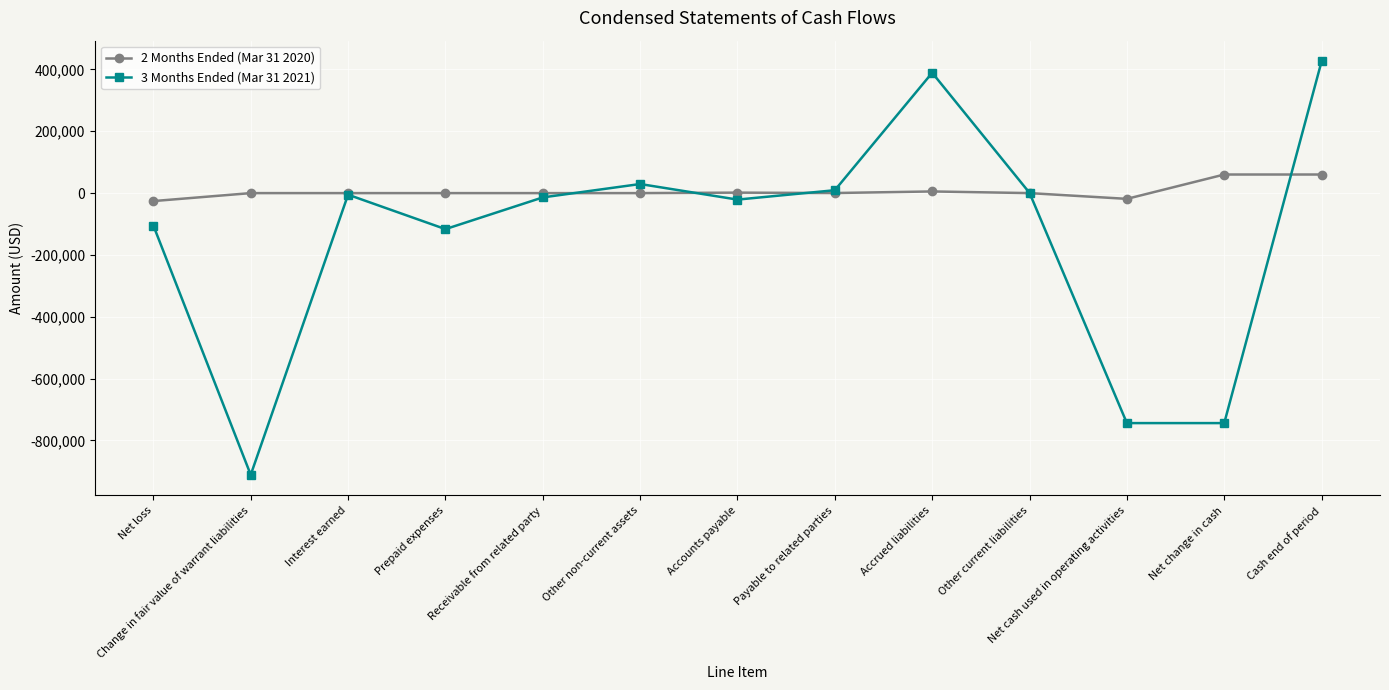

How many lines are shown in the chart?

2